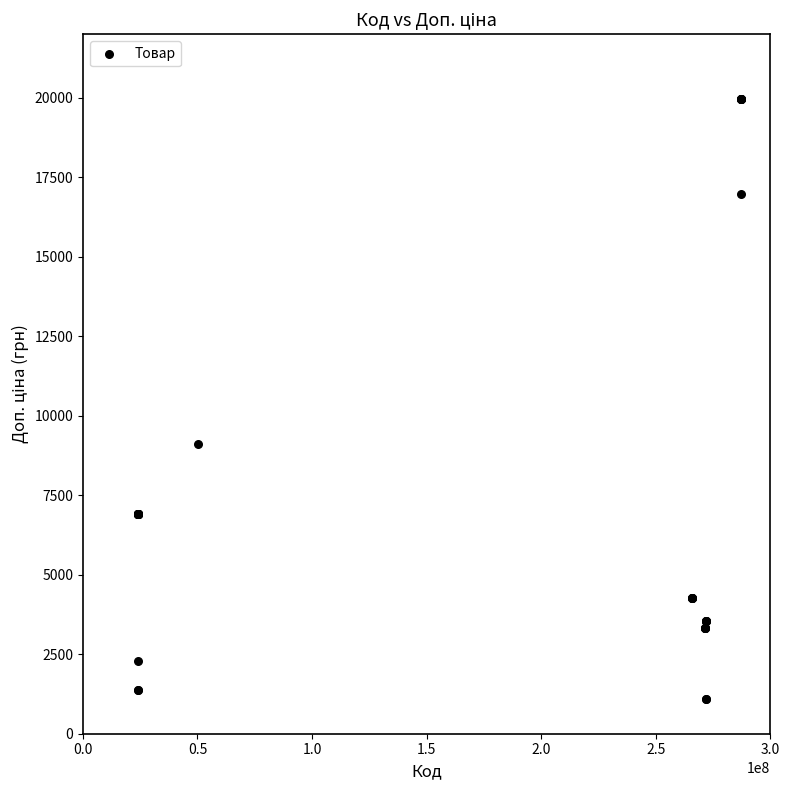

What Y value in the scatter plot is closest to 10522?

9123.7